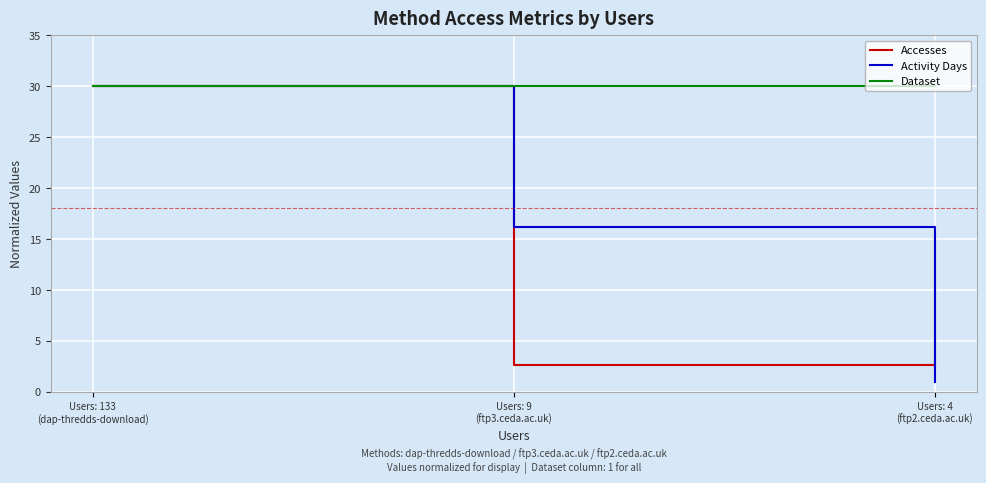

Which series has the largest total across all categories?

Dataset